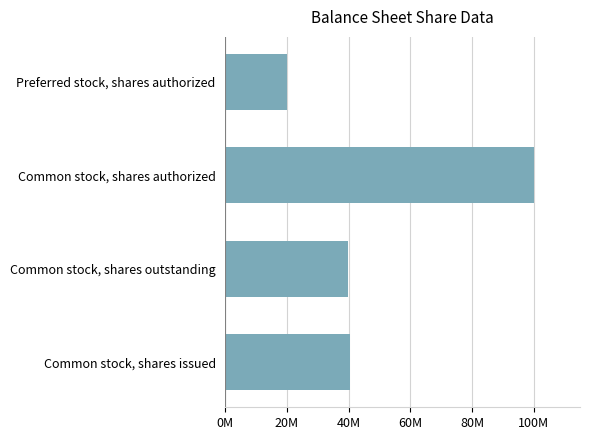

Does the chart contain any negative values?

No